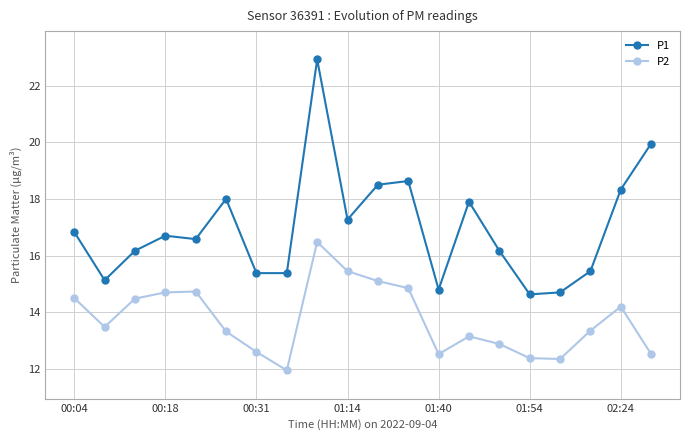

Which series has the widest spread of values?

P1